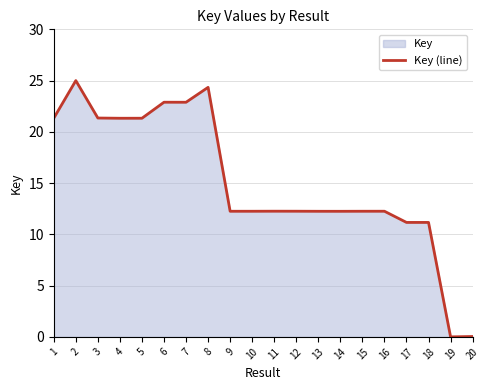

Is it true that the value at 1 is 27.9?

False